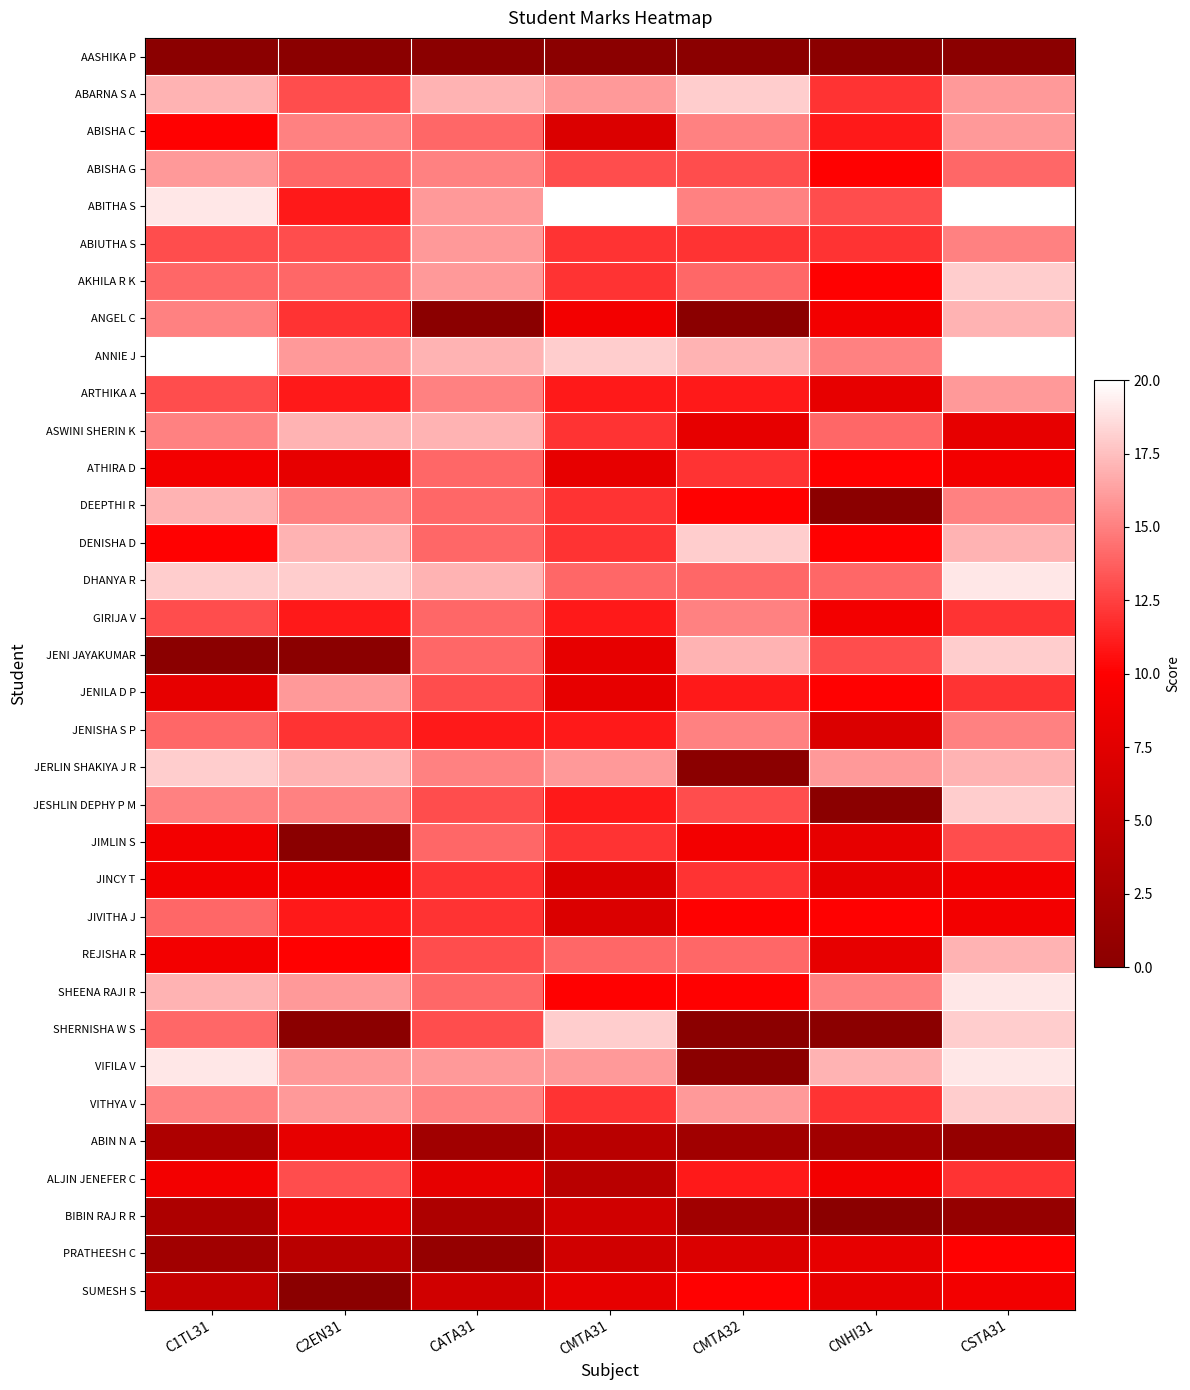

Rank the series at CMTA31 from lowest to highest value.

AASHIKA P, ABIN N A, ALJIN JENEFER C, BIBIN RAJ R R, PRATHEESH C, ABISHA C, JINCY T, JIVITHA J, ATHIRA D, JENI JAYAKUMAR, JENILA D P, SUMESH S, ANGEL C, SHEENA RAJI R, ARTHIKA A, GIRIJA V, JENISHA S P, JESHLIN DEPHY P M, ABIUTHA S, AKHILA R K, ASWINI SHERIN K, DEEPTHI R, DENISHA D, JIMLIN S, VITHYA V, ABISHA G, DHANYA R, REJISHA R, ABARNA S A, JERLIN SHAKIYA J R, VIFILA V, ANNIE J, SHERNISHA W S, ABITHA S